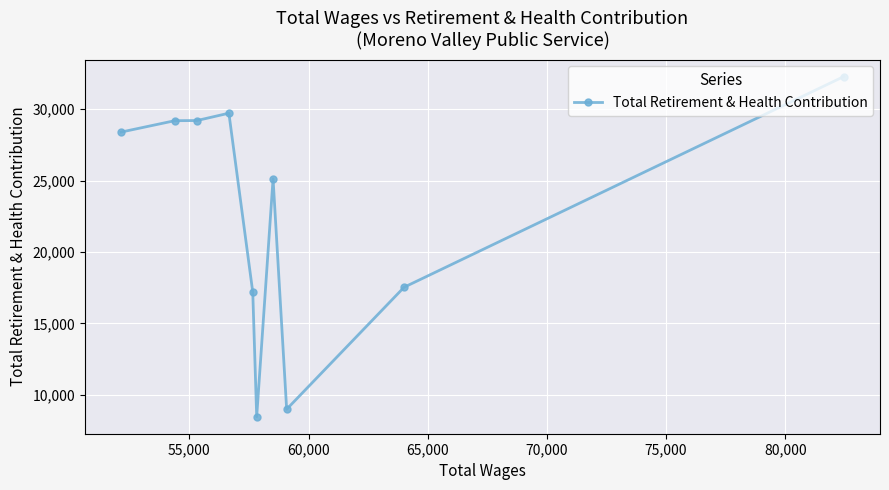

What is the smallest value displayed?

8468